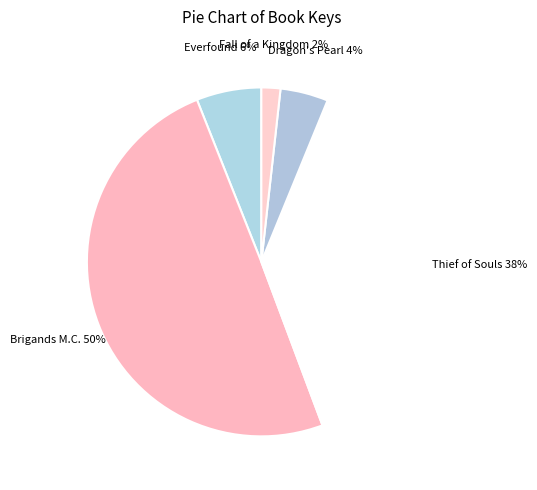

Approximately how many times larger is the value at Everfound compared to Brigands M.C.?

0.1